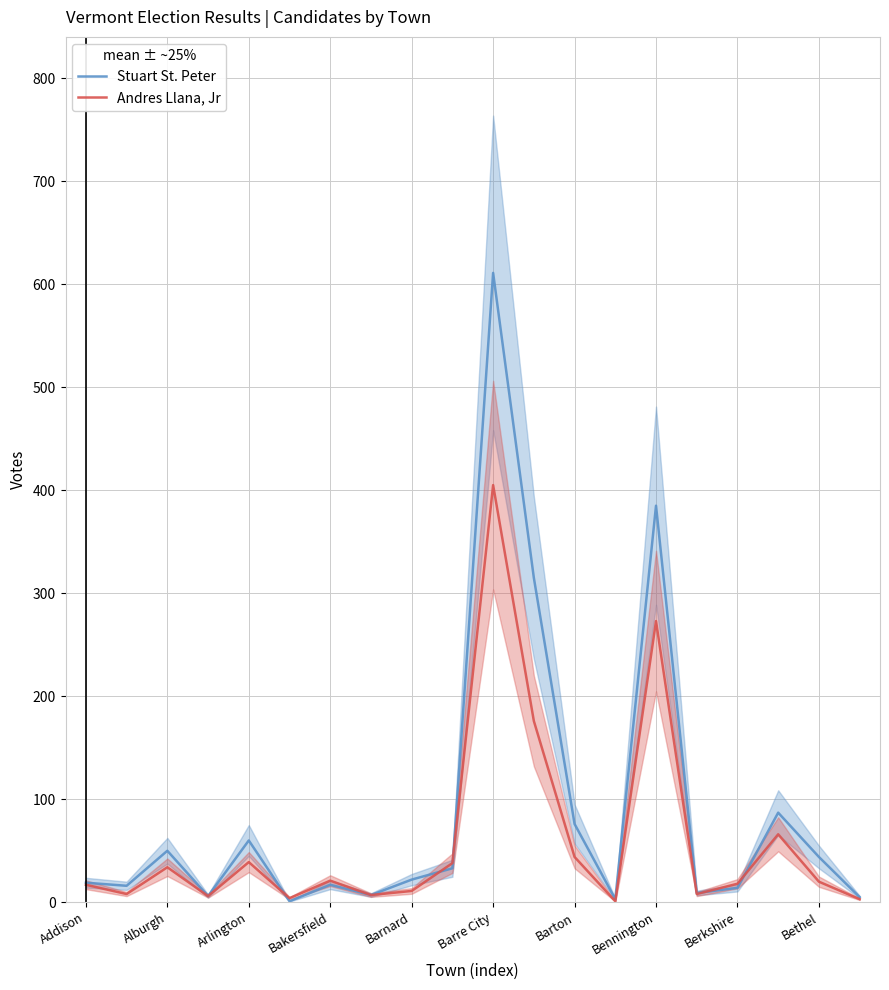

At which label does Stuart St. Peter reach its peak?

Barre City